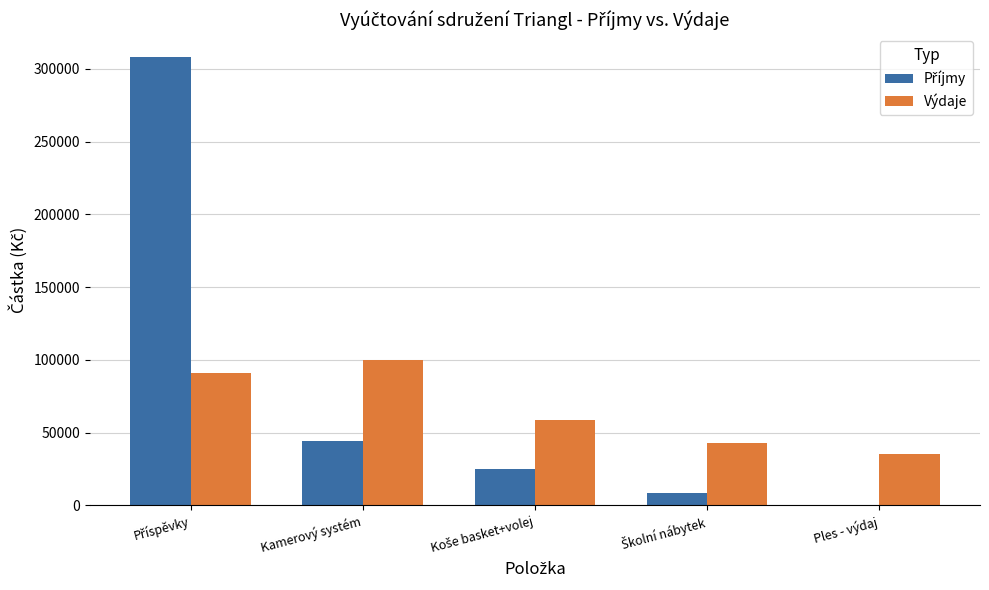

True or false: Výdaje has a value of 48338.1 at Kamerový systém.

False